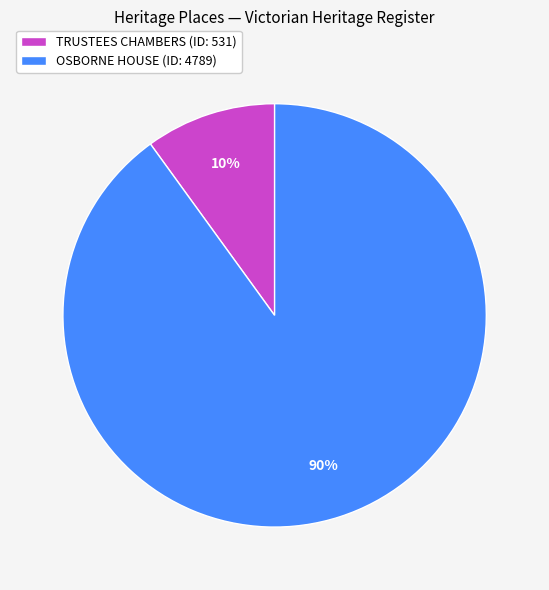

True or false: OSBORNE HOUSE accounts for 85% of the total.

False